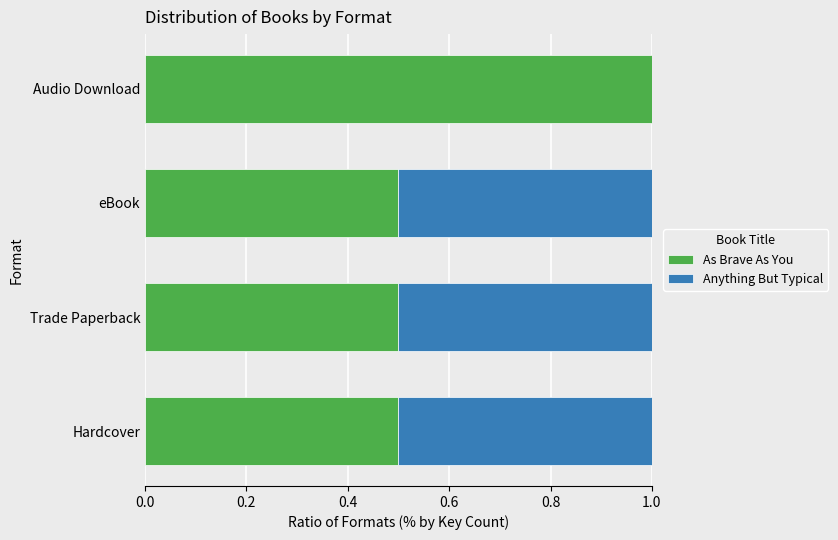

The value of As Brave As You at Trade Paperback is 0.5. True or false?

True